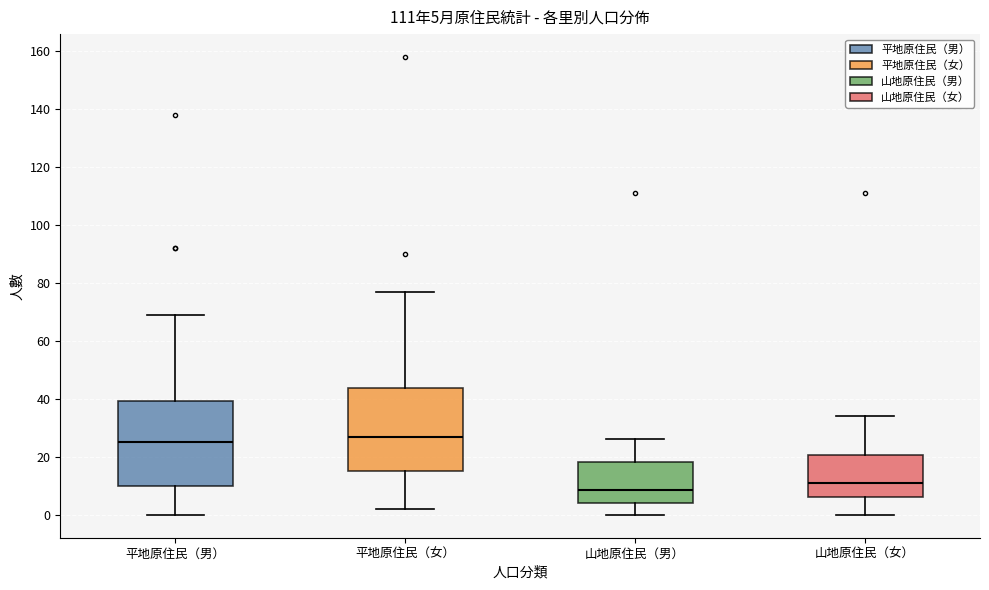

Which box has the highest median line?

平地原住民（女）